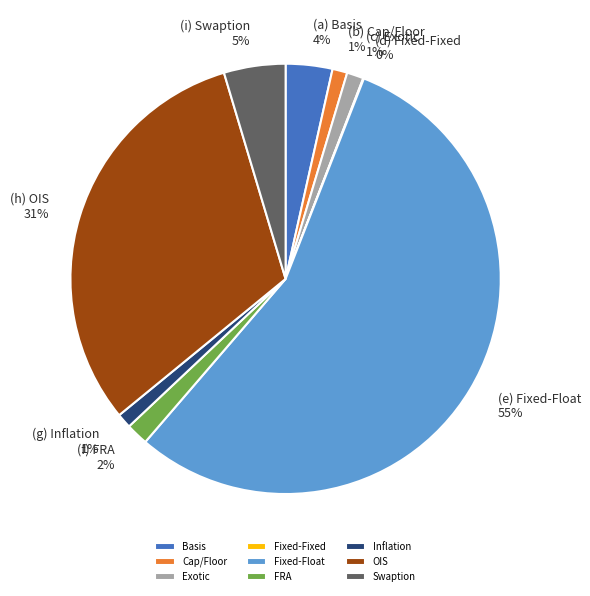

To the nearest percent, what percentage of the pie is Basis?

4%